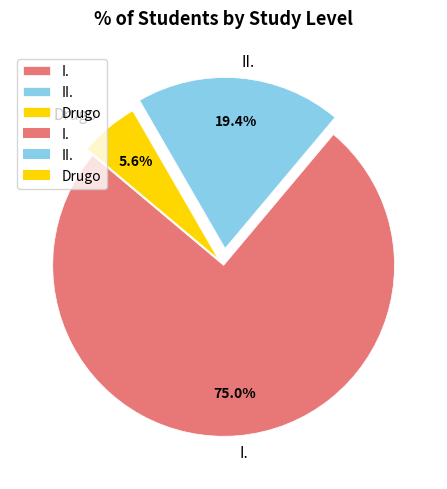

How much of the chart is everything except Drugo?

94.4%